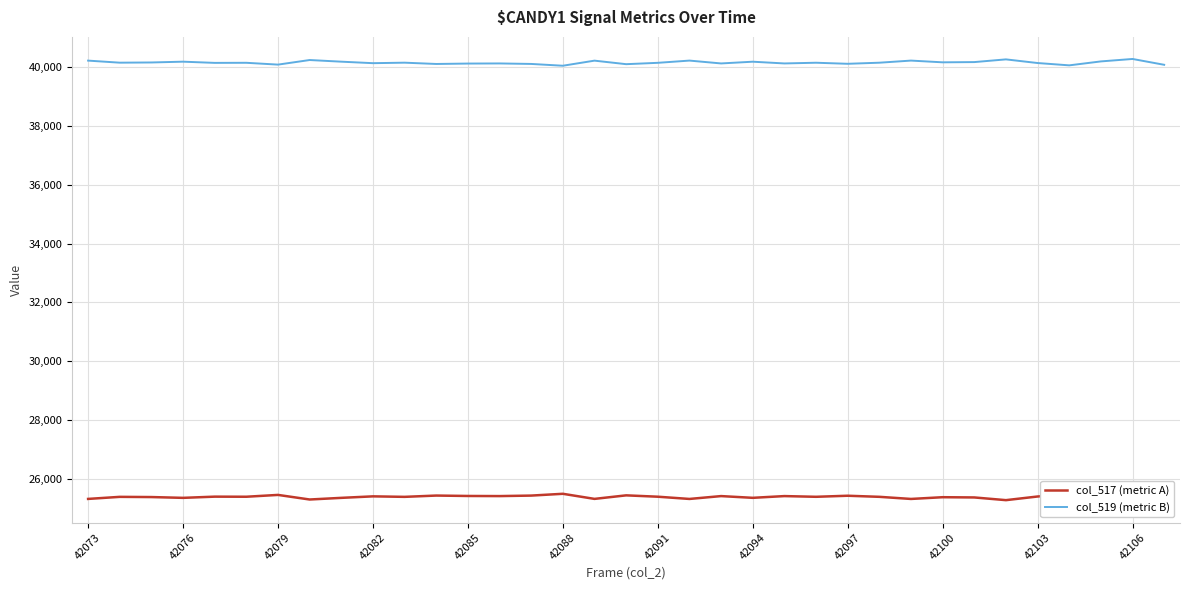

True or false: col_517 (metric A) has more than 2 interior local peaks.

True